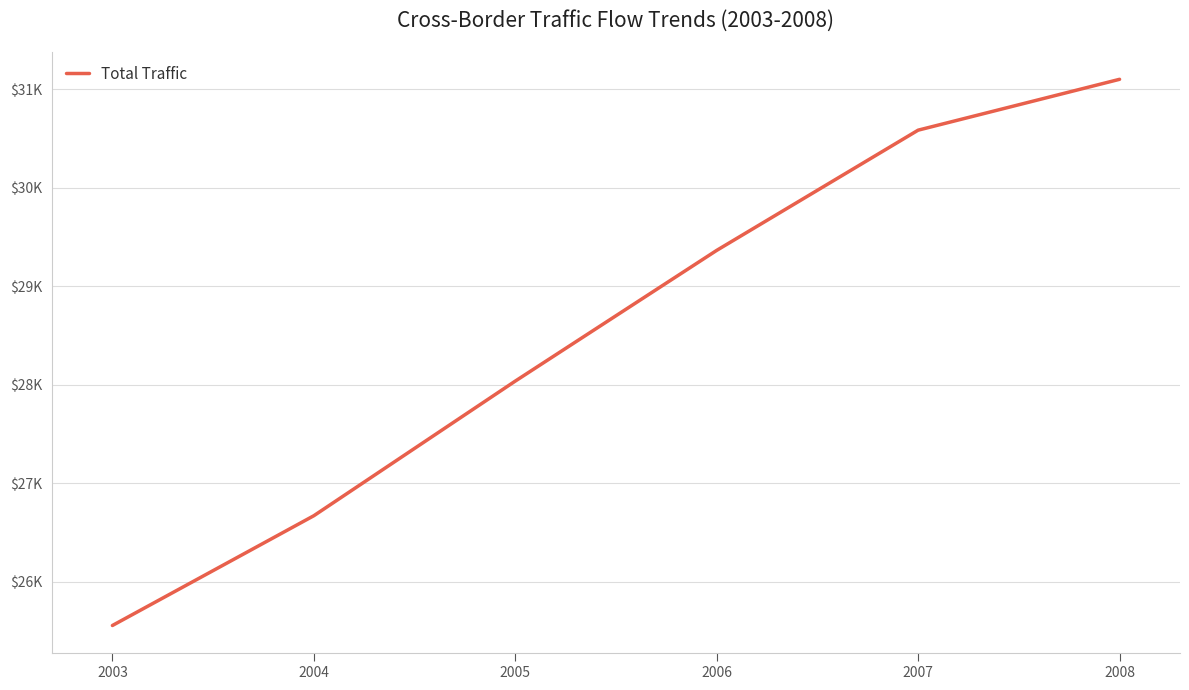

Which category has the highest value across all series?

2008